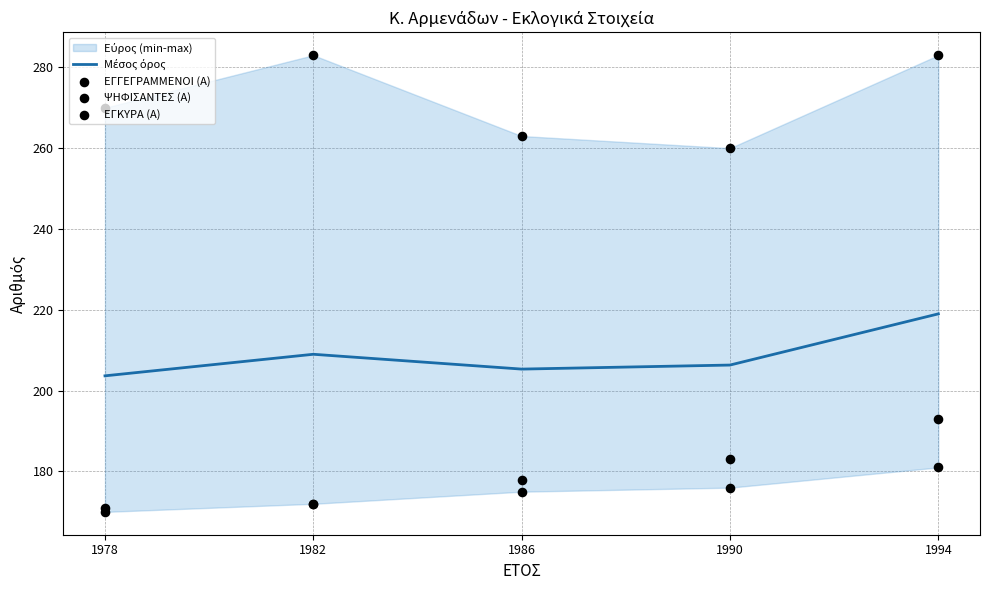

Which series contains the lowest Y value?

ΕΓΚΥΡΑ (Α)